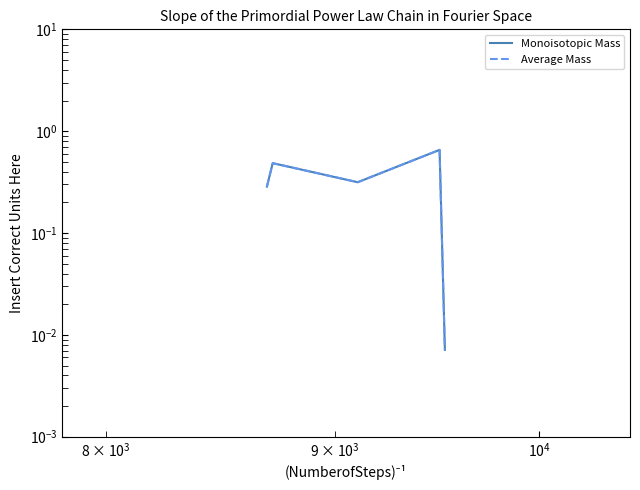

What is the label of the 3rd point from the left?

$\mathdefault{10^{4}}$